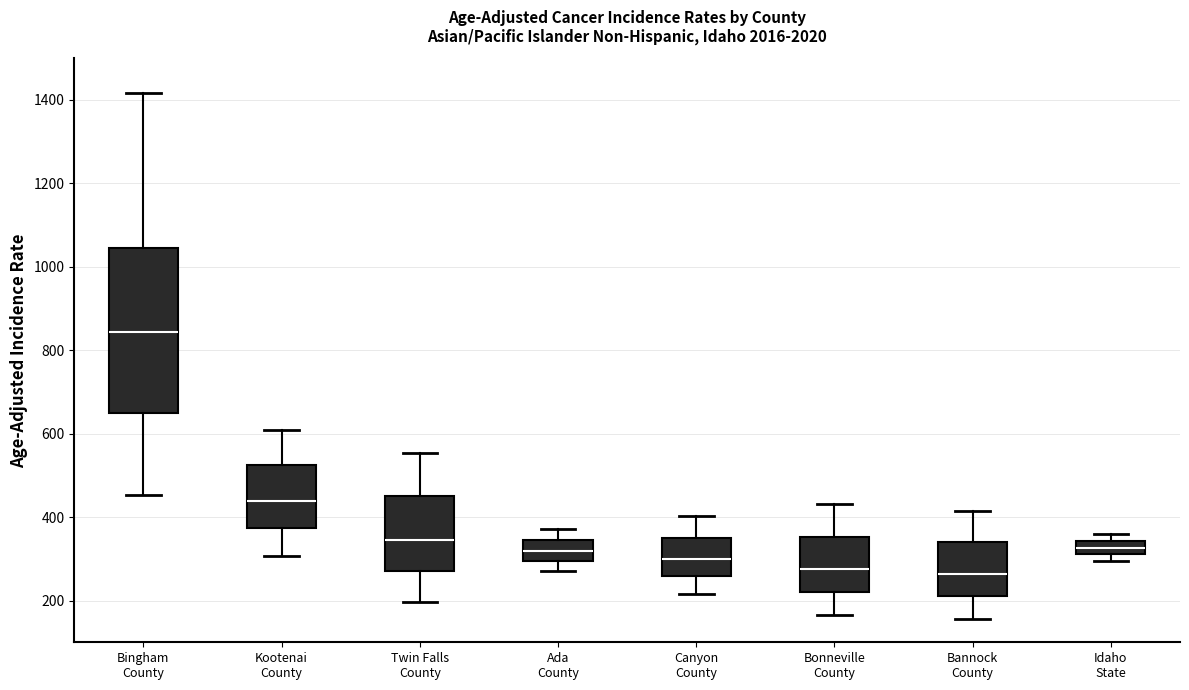

Reading left to right, transcribe this box plot: for each box, give where its median line is, the range the box spans, and where its two whiskers end, as read against the y-axis. The values are not printed on the chart, so give them approximately, as read against the axis.

Bingham County: median 840, box 640 to 1040, whiskers 460 to 1420
Kootenai County: median 440, box 380 to 520, whiskers 300 to 600
Twin Falls County: median 340, box 280 to 460, whiskers 200 to 560
Ada County: median 320, box 300 to 340, whiskers 280 to 380
Canyon County: median 300, box 260 to 360, whiskers 220 to 400
Bonneville County: median 280, box 220 to 360, whiskers 160 to 440
Bannock County: median 260, box 200 to 340, whiskers 160 to 420
Idaho State: median 320 (inside the box), box 320 to 340, whiskers 300 to 360